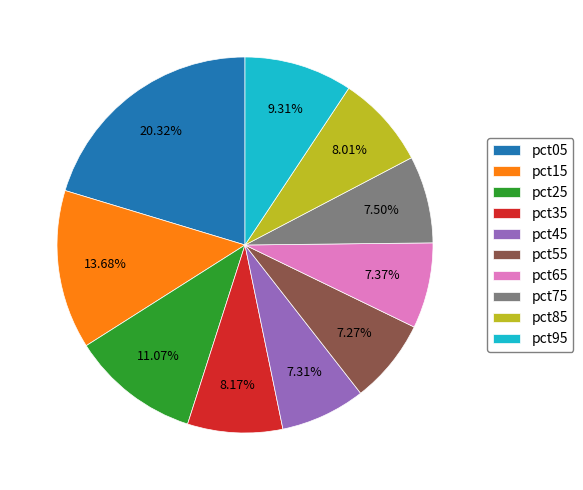

The pct55 slice represents 2% of the pie. True or false?

False